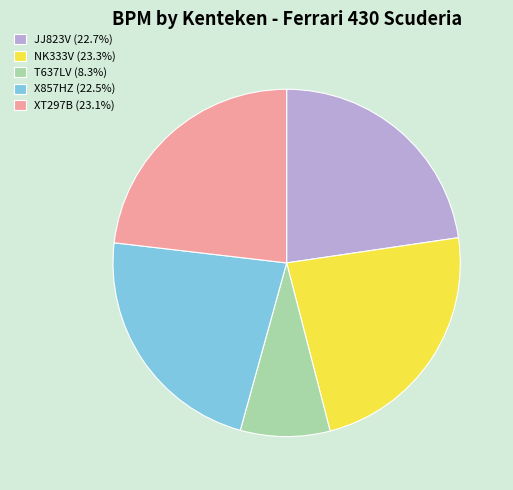

What is the ratio of the value at XT297B (23.1%) to the value at NK333V (23.3%)?

1.0